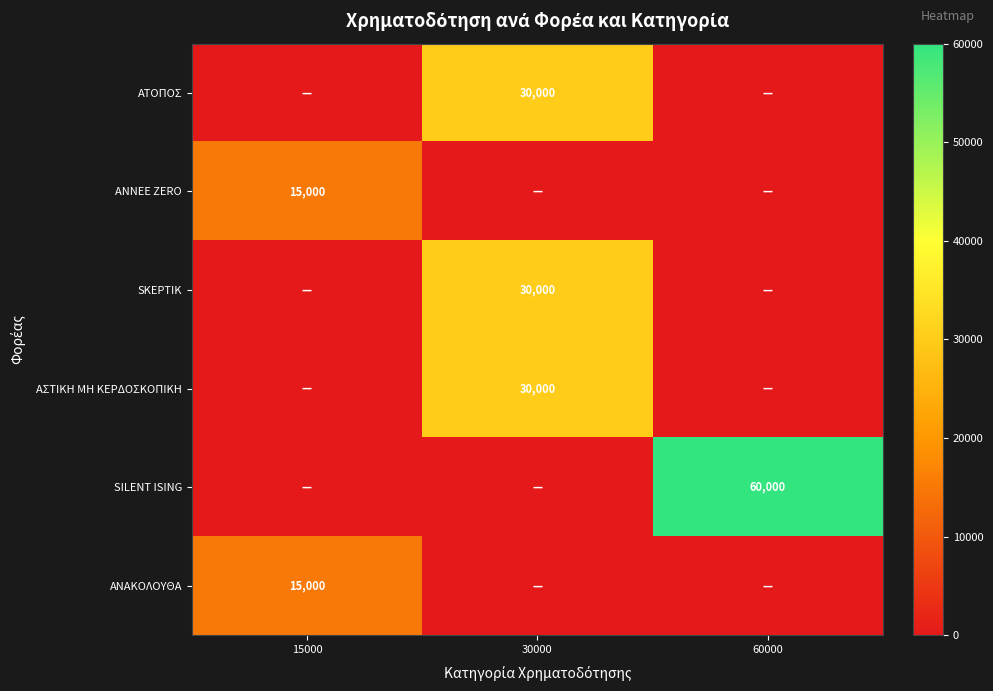

The value of SKEPTIK at 15000 is 0. True or false?

True